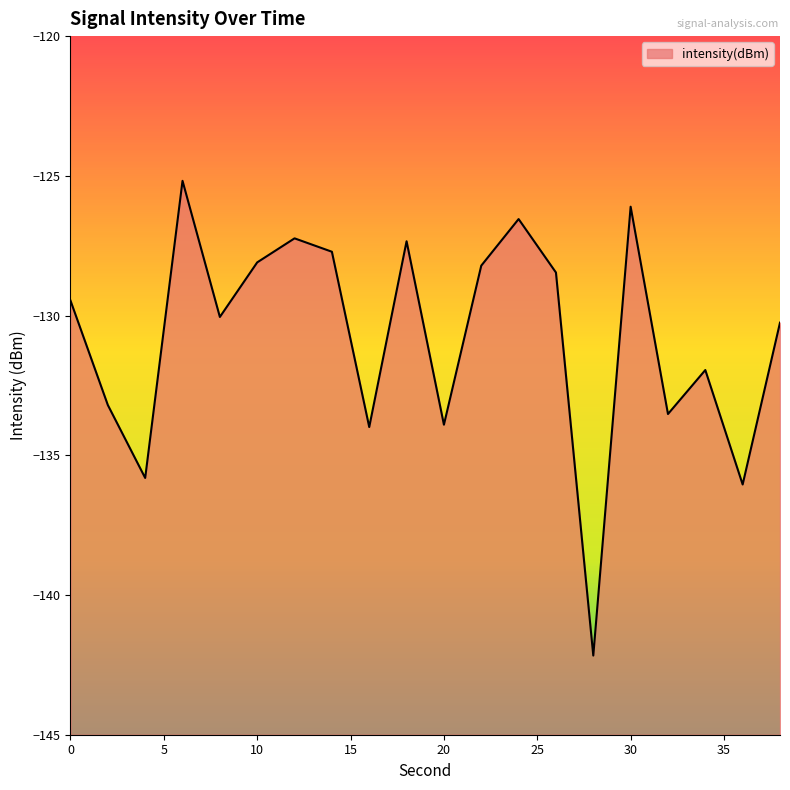

How many lines are shown in the chart?

1